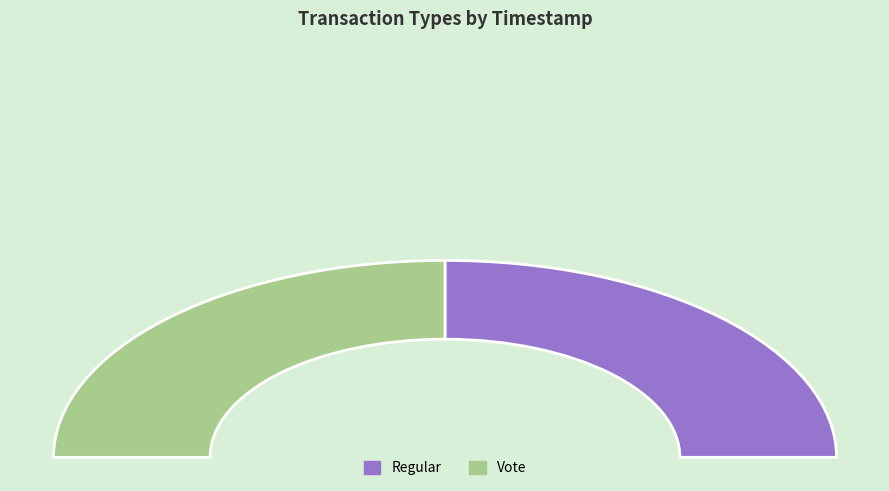

What is the total percentage of Regular and Vote?

100.0%